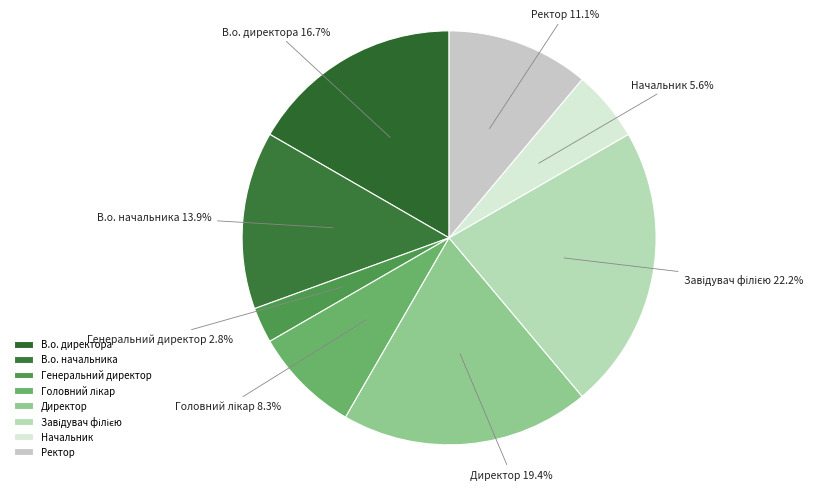

How many segments does this pie chart have?

8